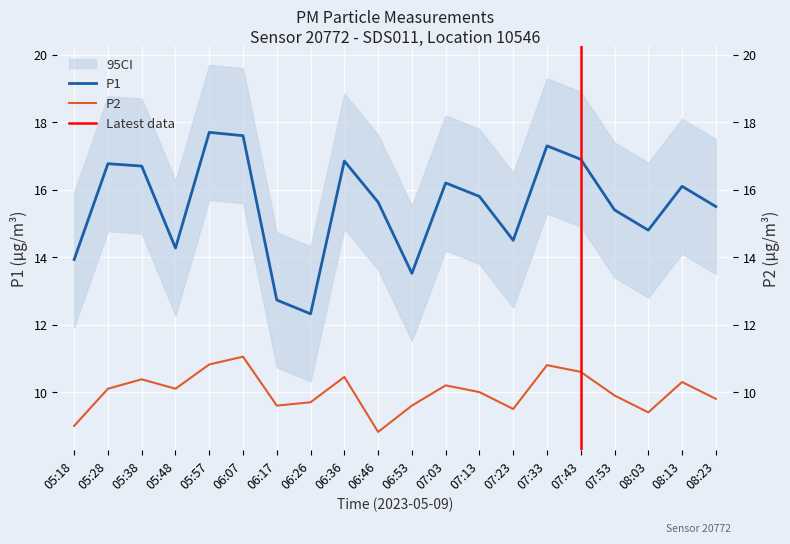

How many data points in P1 are less than 15?

7